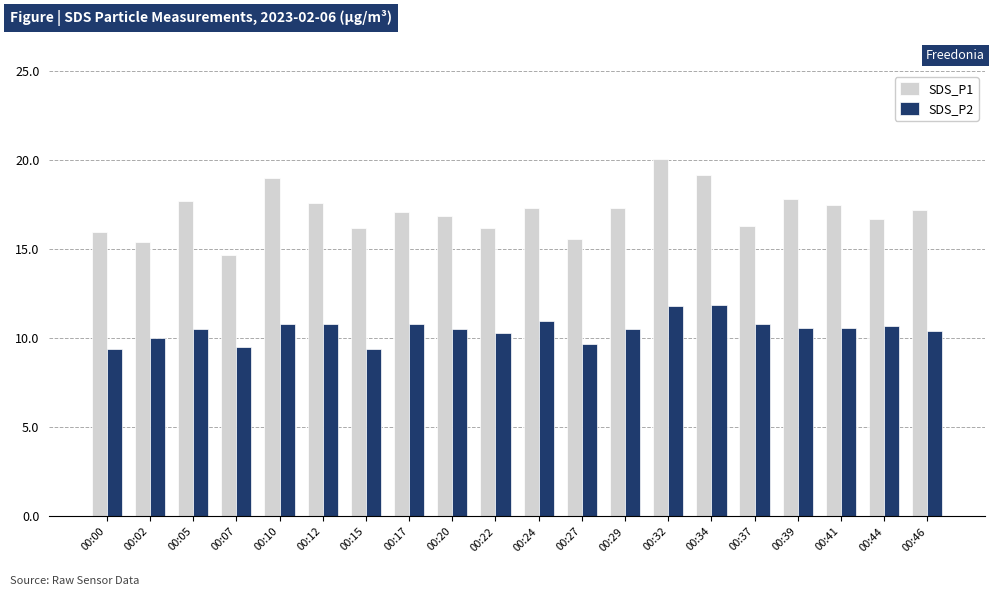

Does the chart contain stacked bars?

No